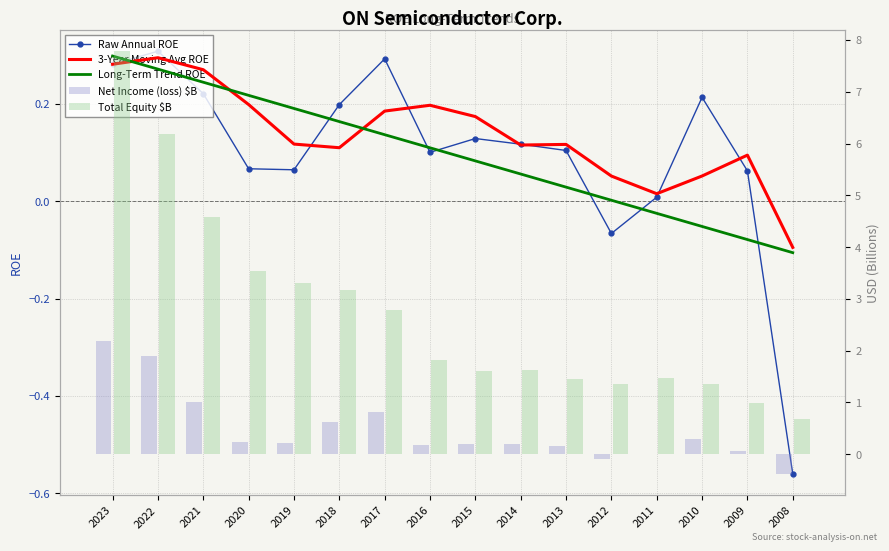

At how many categories does at least one series exceed 2?

7